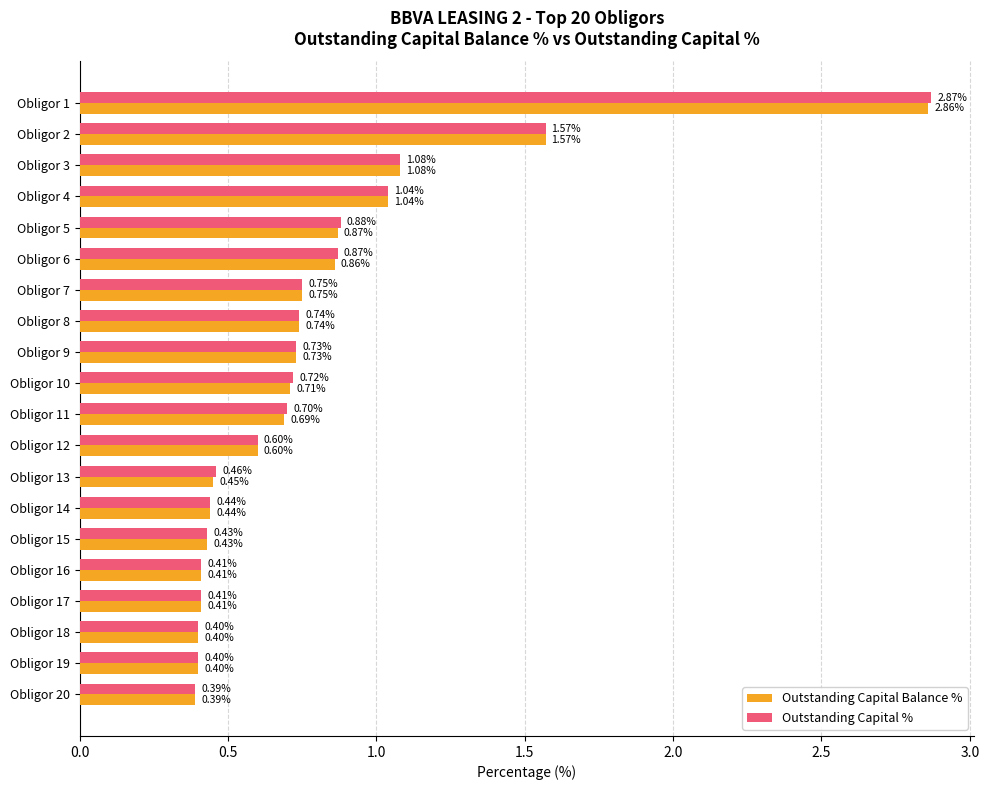

What is the smallest value displayed?

0.4